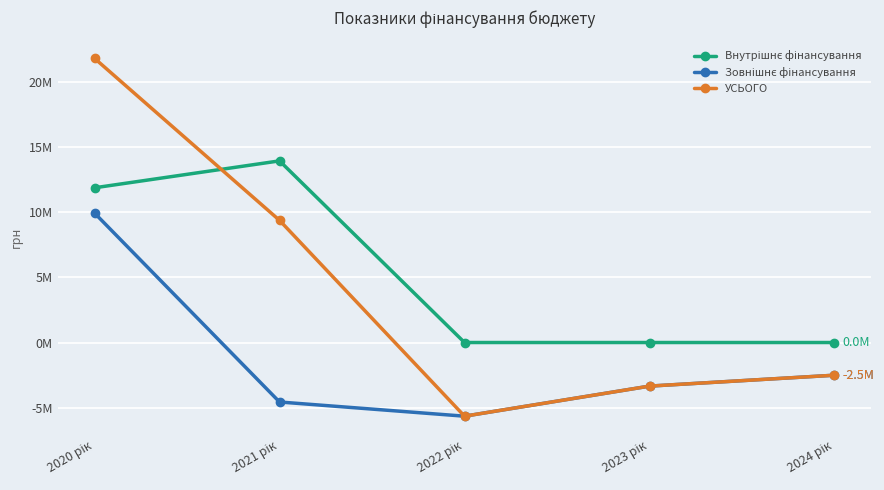

Rank the series by their average value, from lowest to highest.

Зовнішнє фінансування, УСЬОГО, Внутрішнє фінансування